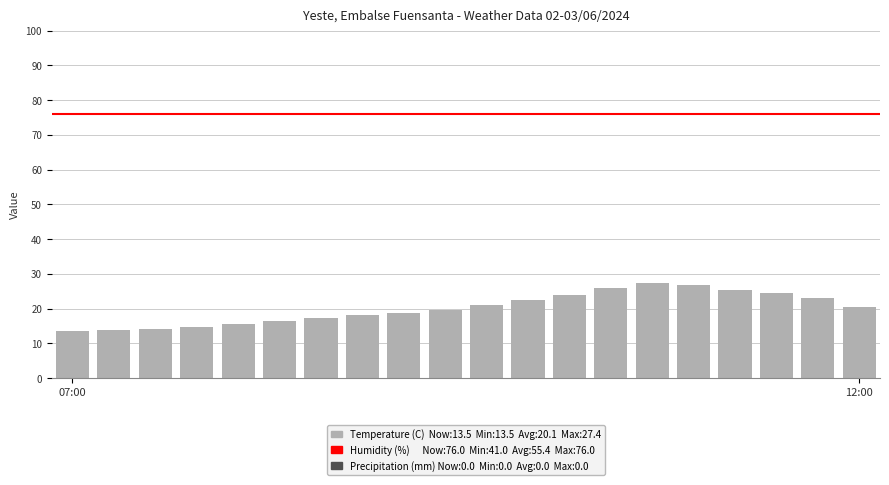

Are the bars grouped side by side (vs. stacked)?

No